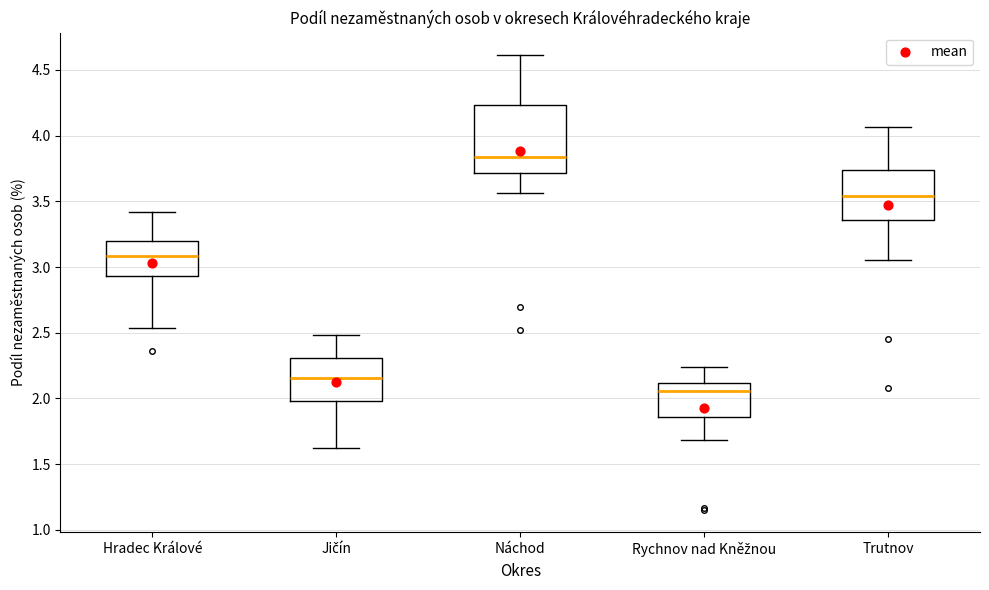

Which box is the tallest, from its lower edge to its upper edge?

Náchod